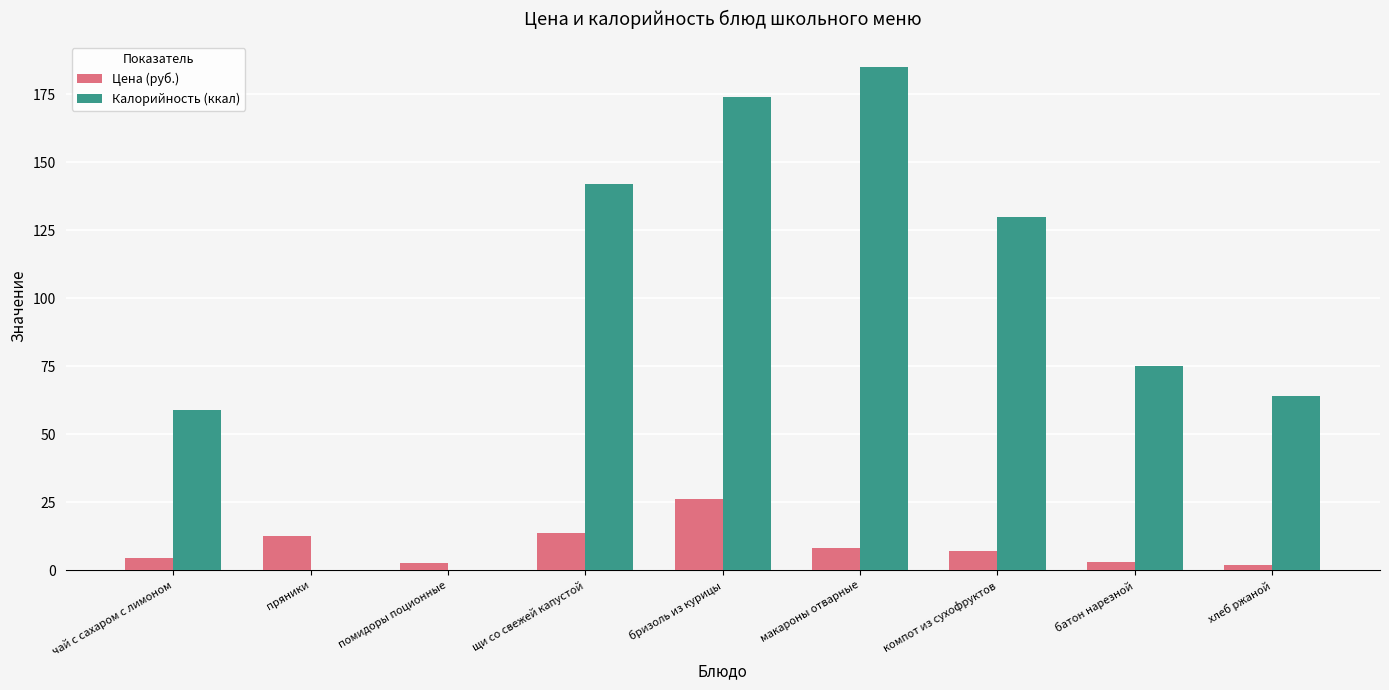

Which category has the highest value in the Цена (руб.) series?

бризоль из курицы